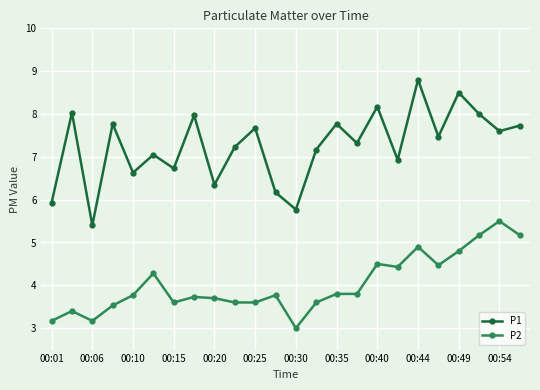

List the series in order of their overall mean, highest first.

P1, P2